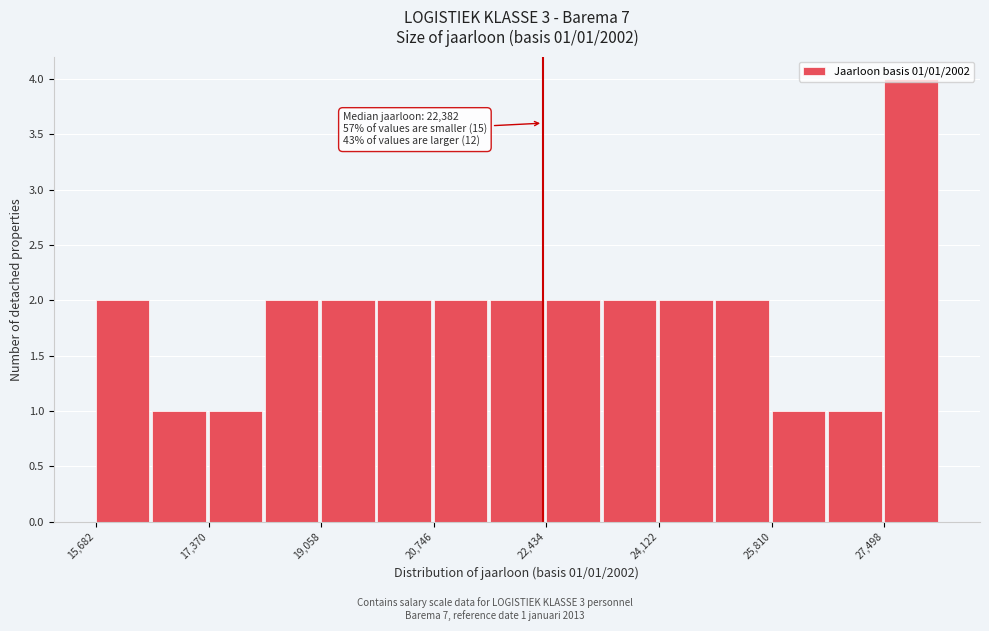

Which range on the x-axis has the tallest bar?

27400 to 28400